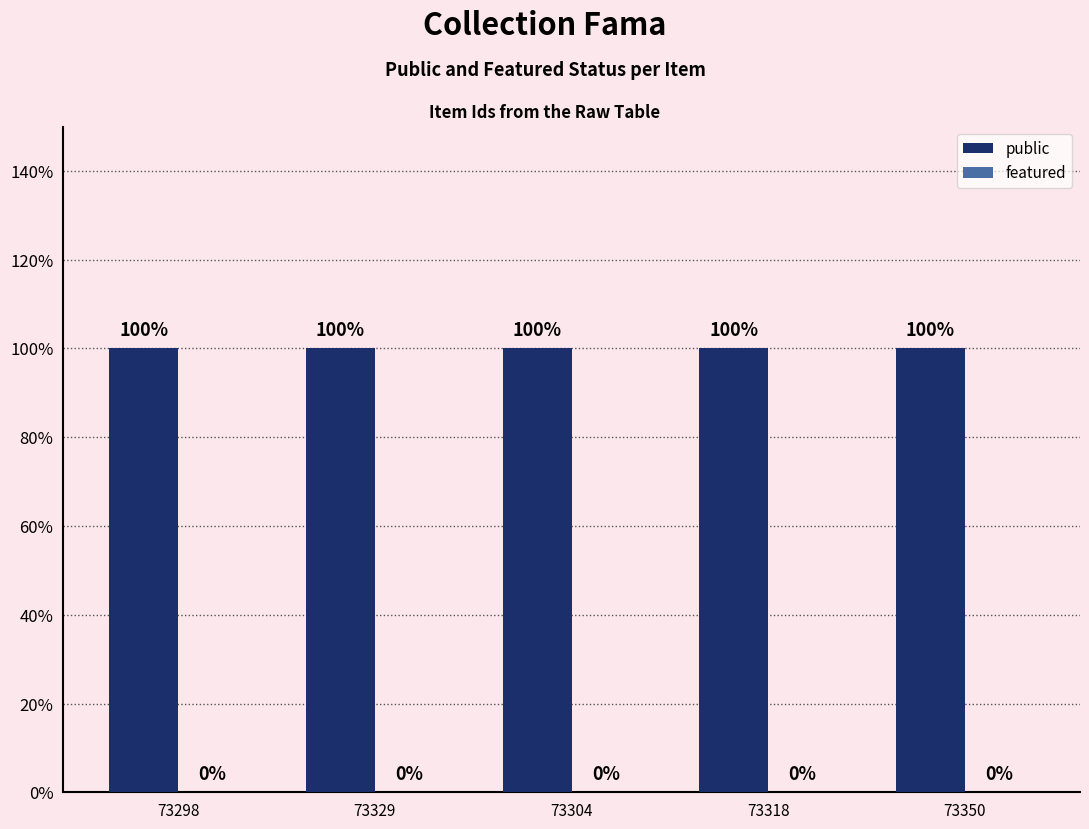

At which label is featured closest to 0?

73298